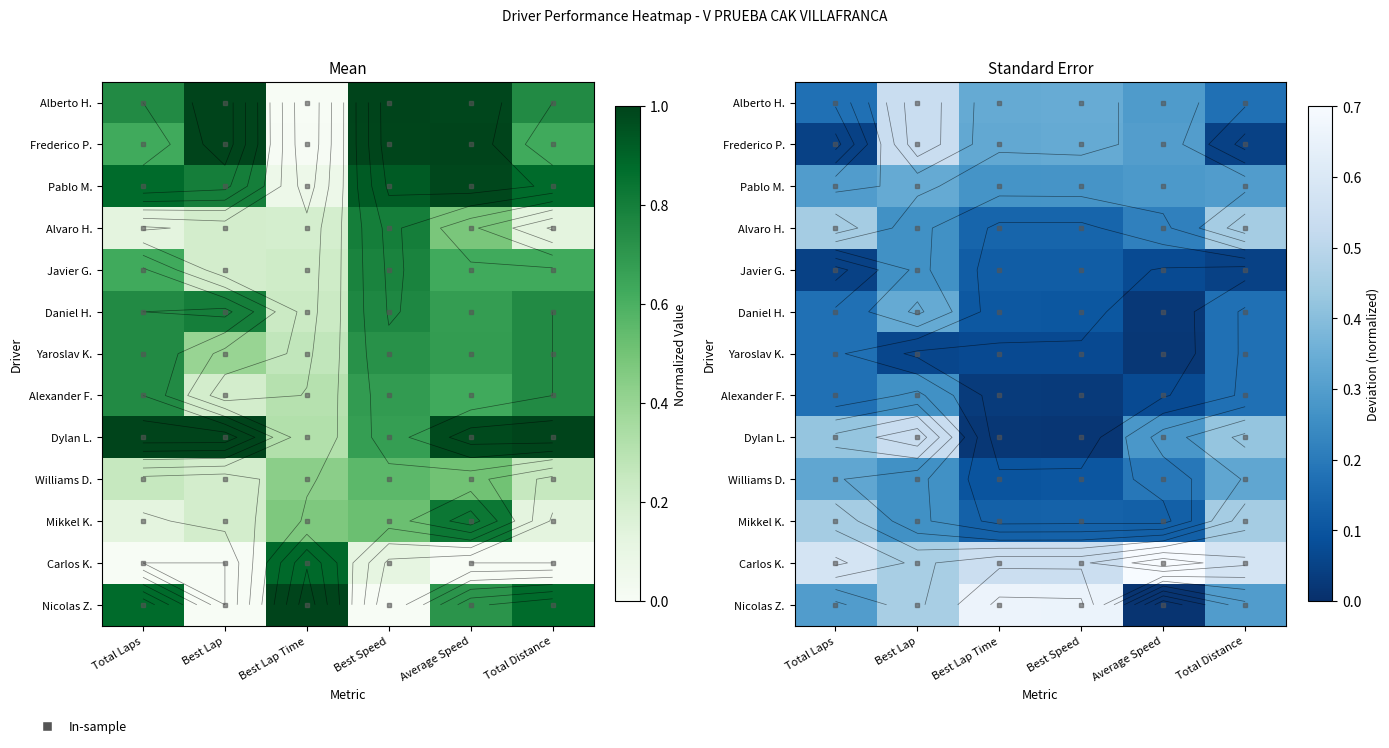

What is the difference between the highest and lowest values at Best Lap Time?

0.6